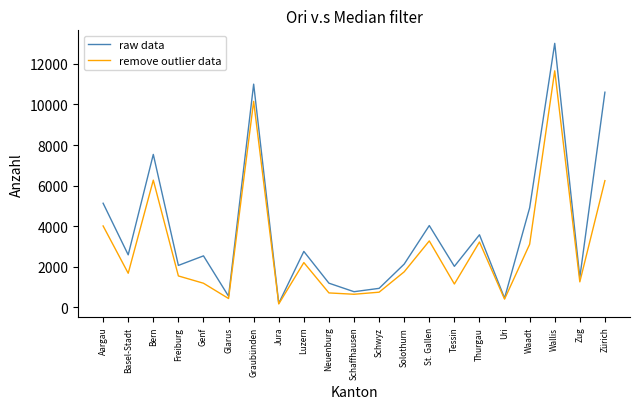

How many lines are shown in the chart?

2